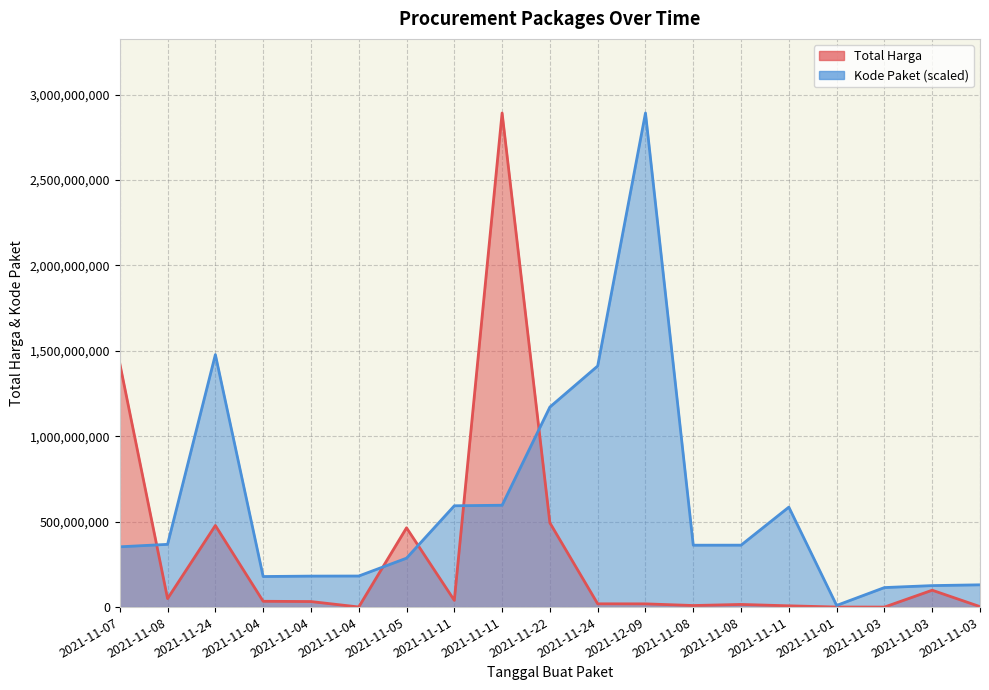

Which series has the largest total across all categories?

Kode Paket